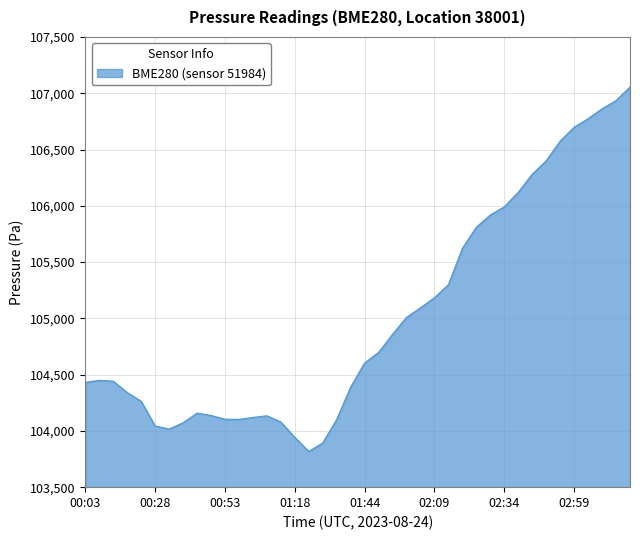

What is the greatest value displayed?

107054.2